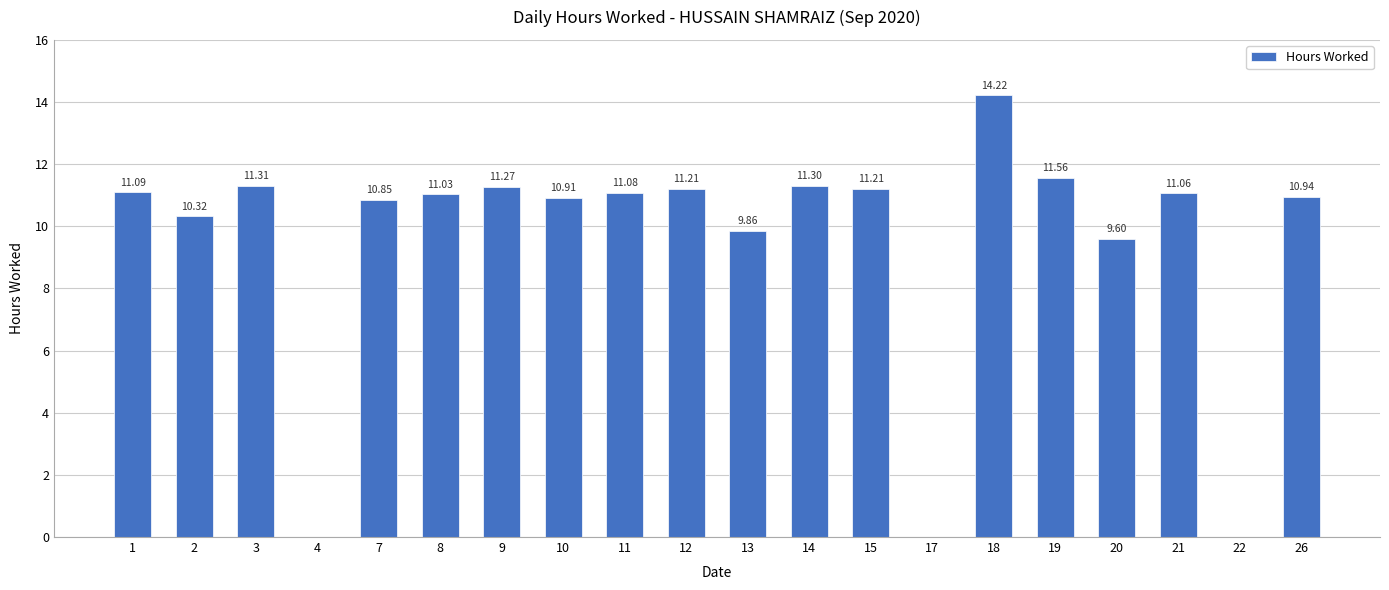

How many values exceed 11?

11